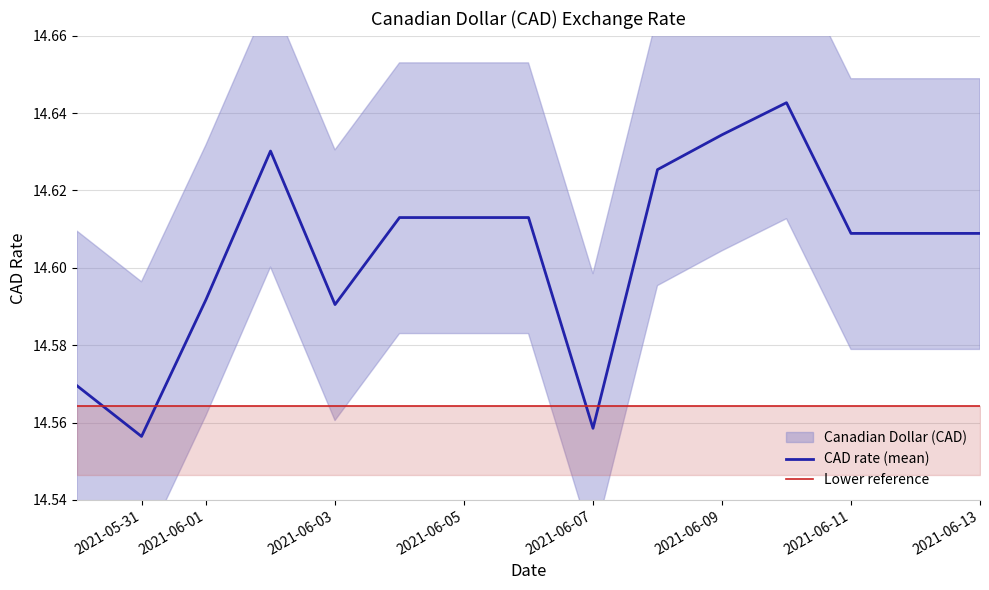

In CAD rate (mean), how many points are higher than both neighbors (excluding endpoints)?

2